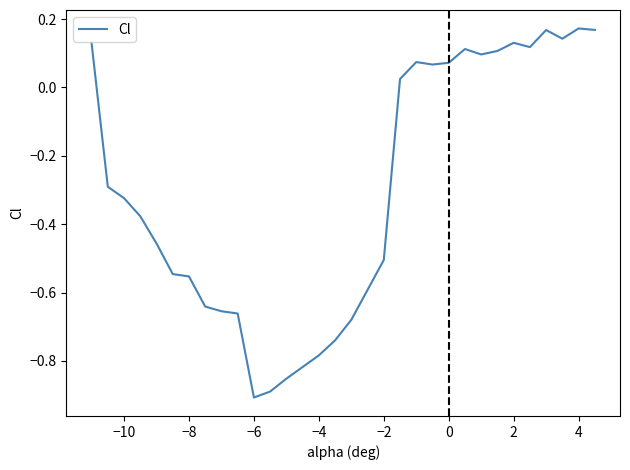

What is the difference between the maximum and minimum values?

1.1